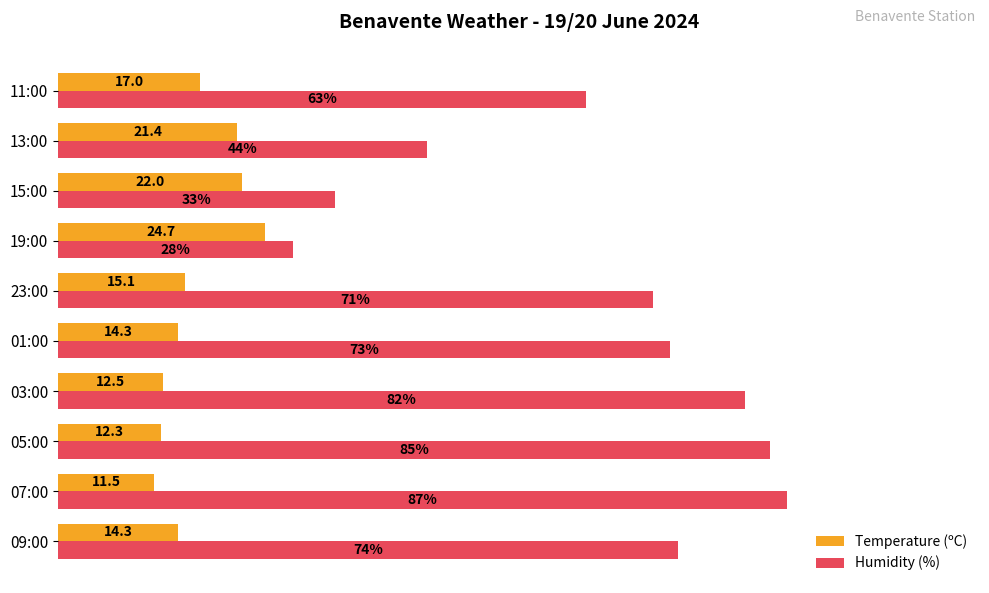

Which category has the lowest value across all series?

07:00